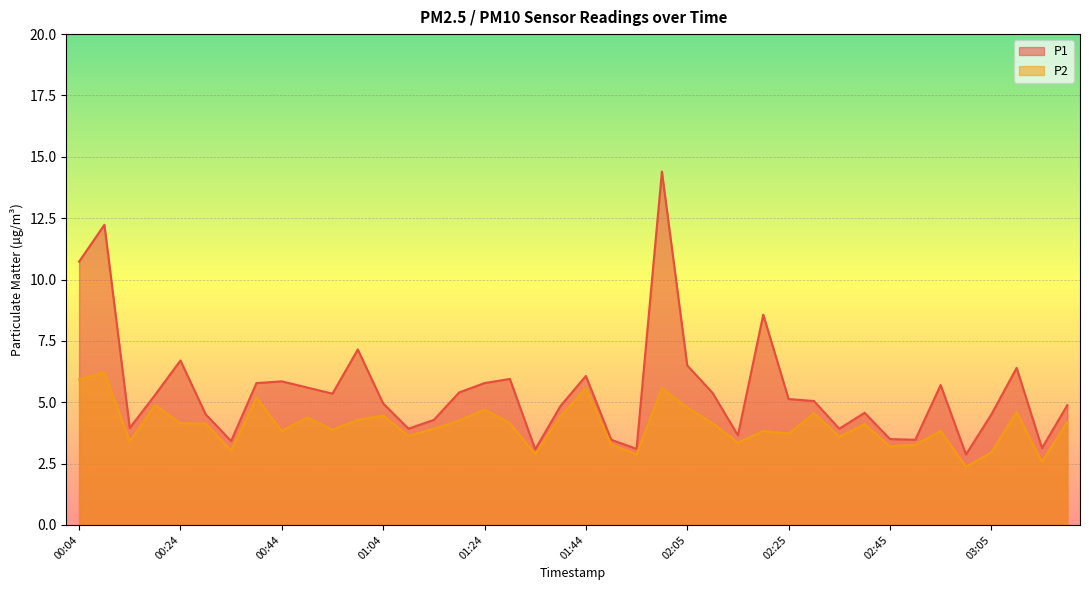

What is the approximate value of P1 at 01:39?

4.8